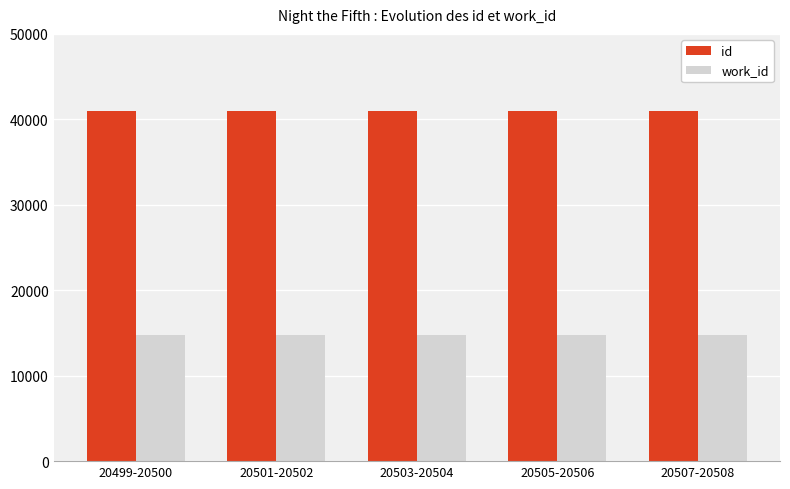

What is the spread (max minus min) of values at 20501-20502?

26189